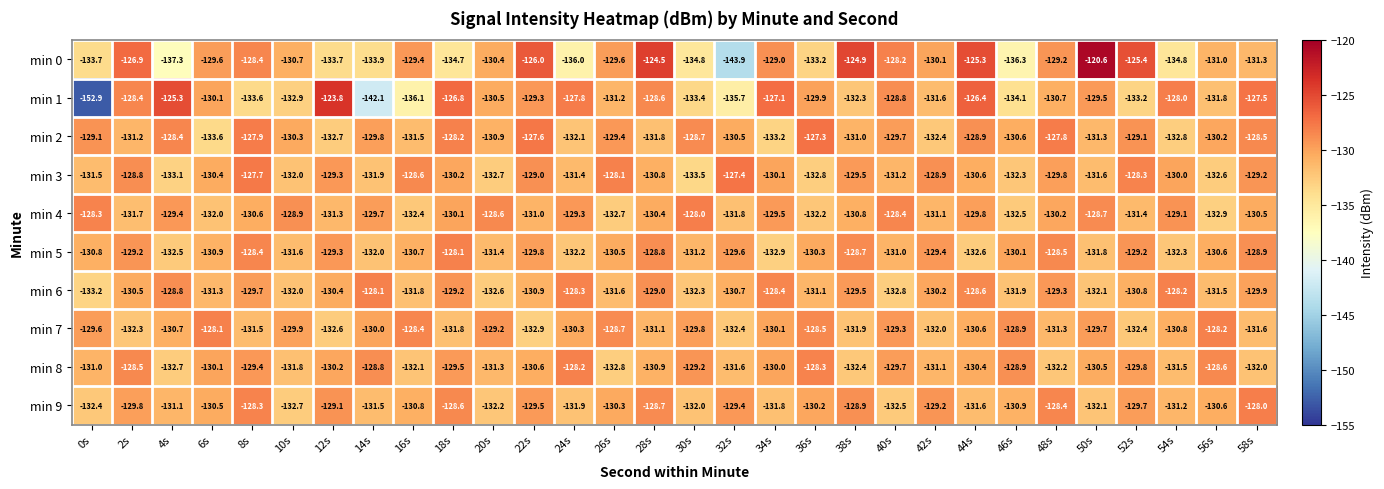

What is the average value of the min 0 series?

-130.8